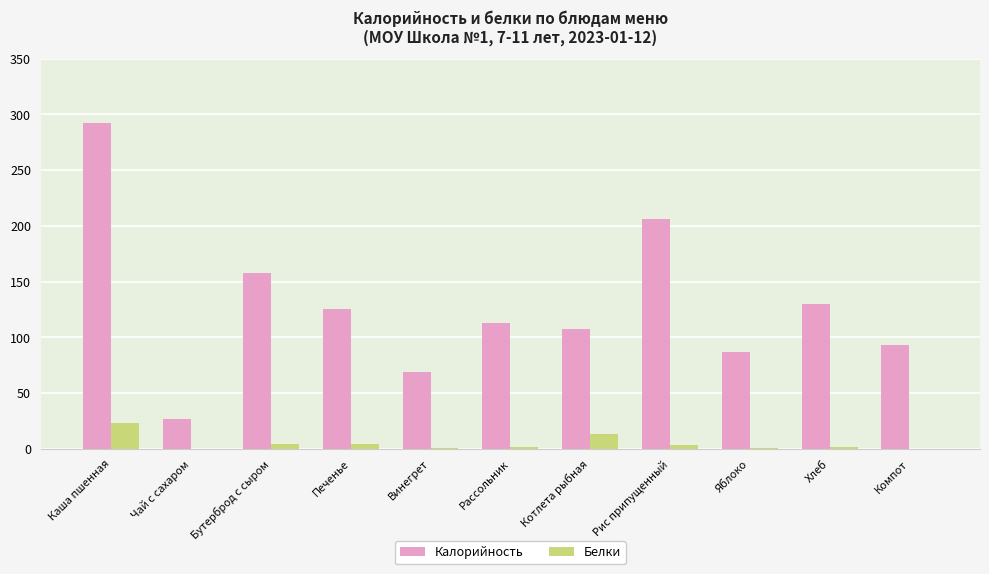

What is the sum of the Калорийность values at Котлета рыбная and Каша пшенная?

400.0